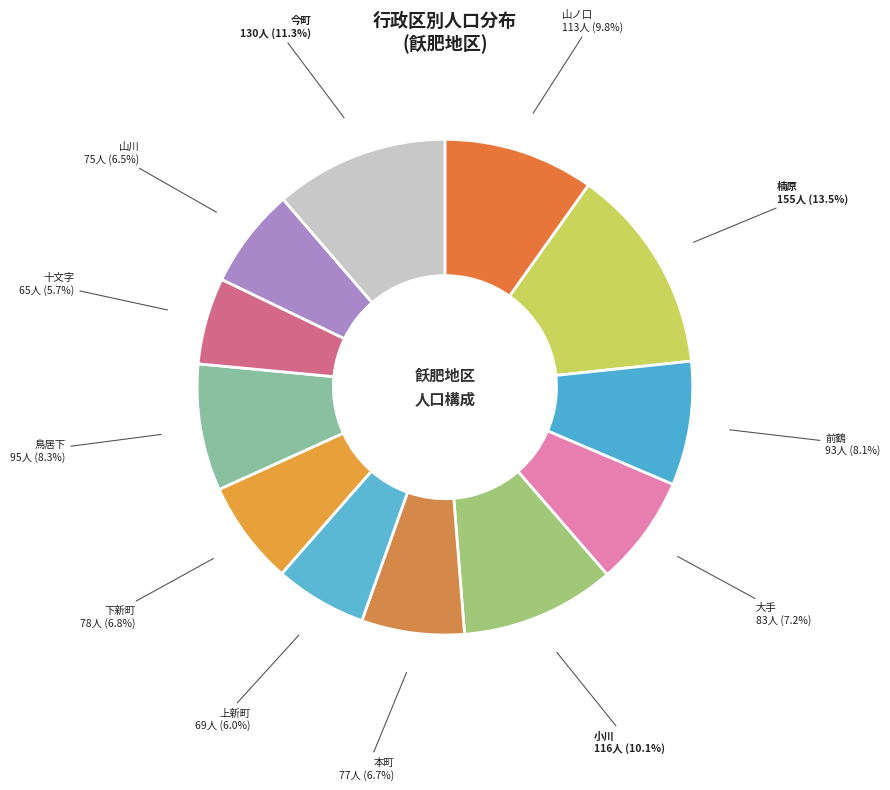

Rank the categories by value from lowest to highest.

十文字, 上新町, 山川, 本町, 下新町, 大手, 前鶴, 鳥居下, 山ノ口, 小川, 今町, 楠原